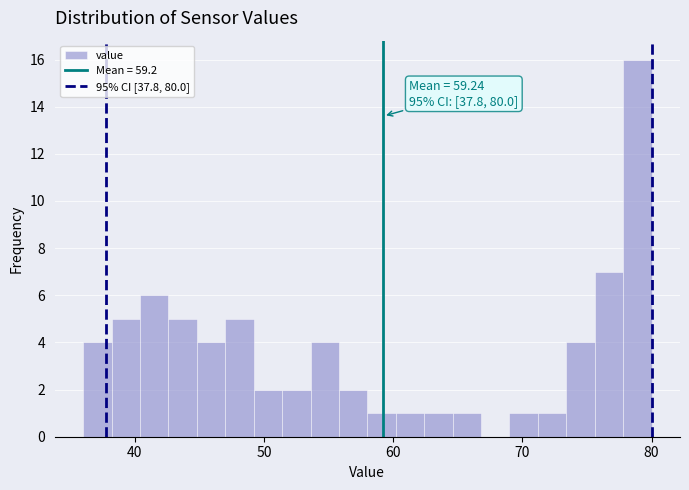

Read against the x-axis, roughly where is the centre of the tallest bar?

79